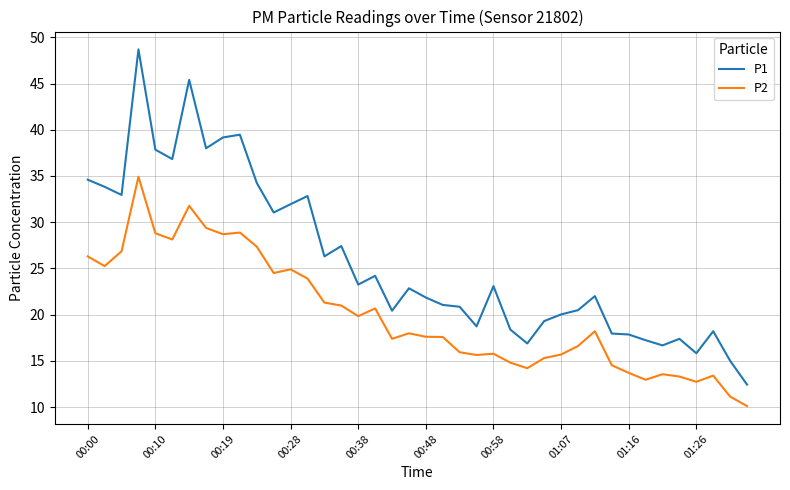

What is the minimum value for P2?

10.1